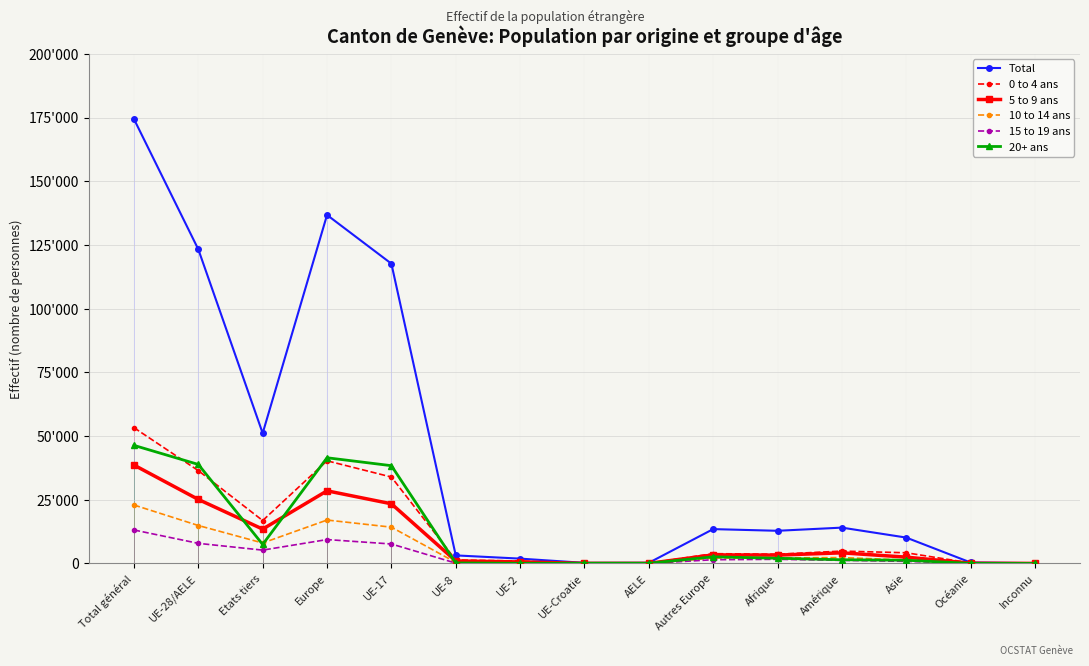

At which category does Total reach its first local valley?

Etats tiers